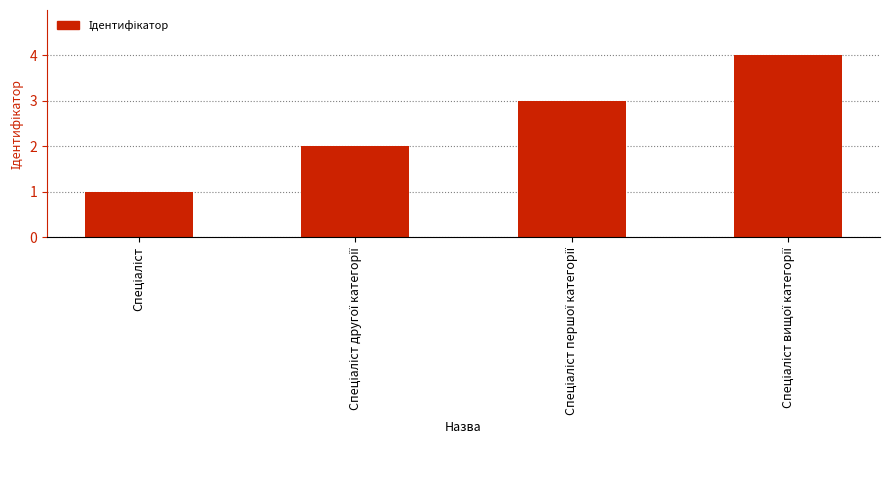

What is the difference between the maximum and minimum values?

3